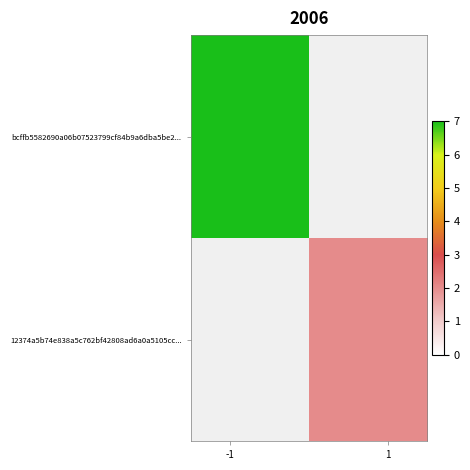

At how many categories does at least one series exceed 21?

1